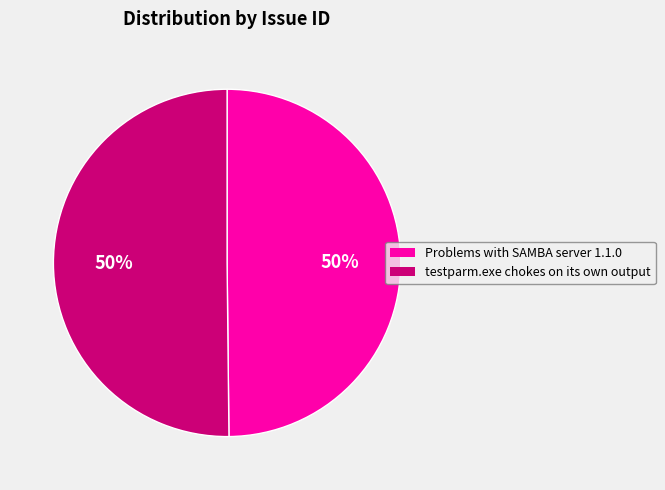

Approximately how many times larger is the value at testparm.exe chokes on its own output compared to Problems with SAMBA server 1.1.0?

1.0